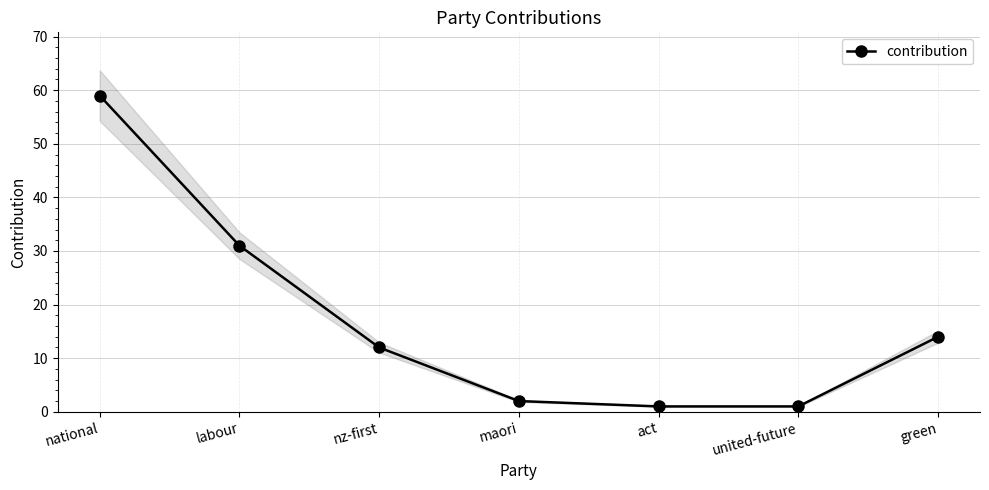

Reading right to left, what are all the values shown in this chart?

14	1	1	2	12	31	59